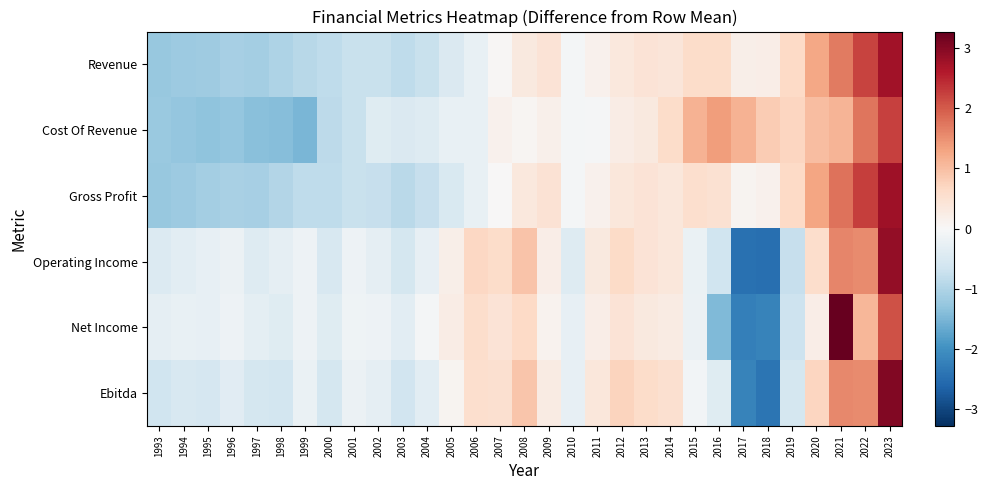

Reading left to right, transcribe all the data shown in this chart.

Revenue: 1993=-1.2	1994=-1.2	1995=-1.2	1996=-1.1	1997=-1.1	1998=-1.0	1999=-0.9	2000=-0.8	2001=-0.7	2002=-0.7	2003=-0.8	2004=-0.7	2005=-0.5	2006=-0.2	2007=0.0	2008=0.3	2009=0.4	2010=-0.1	2011=0.1	2012=0.4	2013=0.4	2014=0.4	2015=0.6	2016=0.6	2017=0.2	2018=0.2	2019=0.7	2020=1.3	2021=1.7	2022=2.2	2023=2.8
Cost Of Revenue: 1993=-1.2	1994=-1.3	1995=-1.3	1996=-1.3	1997=-1.4	1998=-1.4	1999=-1.5	2000=-0.8	2001=-0.7	2002=-0.4	2003=-0.5	2004=-0.4	2005=-0.2	2006=-0.2	2007=0.1	2008=0.1	2009=0.2	2010=-0.1	2011=-0.0	2012=0.2	2013=0.3	2014=0.6	2015=1.1	2016=1.4	2017=1.1	2018=0.8	2019=0.7	2020=1.0	2021=1.1	2022=1.8	2023=2.2
Gross Profit: 1993=-1.2	1994=-1.2	1995=-1.1	1996=-1.1	1997=-1.1	1998=-1.0	1999=-0.8	2000=-0.8	2001=-0.7	2002=-0.8	2003=-0.9	2004=-0.8	2005=-0.5	2006=-0.2	2007=0.0	2008=0.3	2009=0.5	2010=-0.1	2011=0.1	2012=0.4	2013=0.5	2014=0.4	2015=0.5	2016=0.5	2017=0.1	2018=0.1	2019=0.7	2020=1.3	2021=1.8	2022=2.3	2023=2.8
Operating Income: 1993=-0.4	1994=-0.3	1995=-0.3	1996=-0.2	1997=-0.4	1998=-0.3	1999=-0.2	2000=-0.5	2001=-0.2	2002=-0.3	2003=-0.6	2004=-0.3	2005=0.2	2006=0.7	2007=0.6	2008=0.9	2009=0.2	2010=-0.4	2011=0.3	2012=0.6	2013=0.4	2014=0.4	2015=-0.2	2016=-0.7	2017=-2.4	2018=-2.5	2019=-0.7	2020=0.6	2021=1.6	2022=1.6	2023=2.9
Net Income: 1993=-0.3	1994=-0.2	1995=-0.3	1996=-0.2	1997=-0.3	1998=-0.4	1999=-0.2	2000=-0.4	2001=-0.2	2002=-0.2	2003=-0.3	2004=-0.1	2005=0.2	2006=0.6	2007=0.5	2008=0.7	2009=0.1	2010=-0.3	2011=0.2	2012=0.4	2013=0.3	2014=0.3	2015=-0.2	2016=-1.5	2017=-2.2	2018=-2.2	2019=-0.7	2020=0.2	2021=3.3	2022=1.1	2023=2.1
Ebitda: 1993=-0.6	1994=-0.5	1995=-0.5	1996=-0.4	1997=-0.6	1998=-0.6	1999=-0.2	2000=-0.6	2001=-0.2	2002=-0.3	2003=-0.6	2004=-0.3	2005=0.1	2006=0.5	2007=0.5	2008=0.9	2009=0.3	2010=-0.3	2011=0.4	2012=0.7	2013=0.6	2014=0.5	2015=-0.1	2016=-0.4	2017=-2.2	2018=-2.4	2019=-0.6	2020=0.7	2021=1.6	2022=1.5	2023=3.0